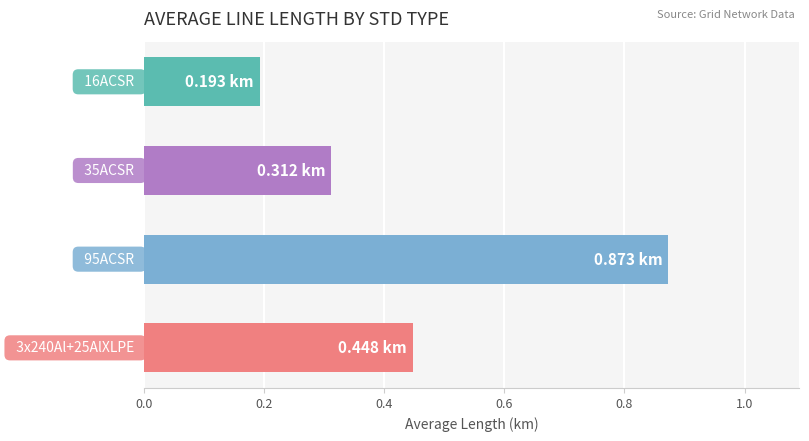

What is the difference between the maximum and second lowest values?

0.6